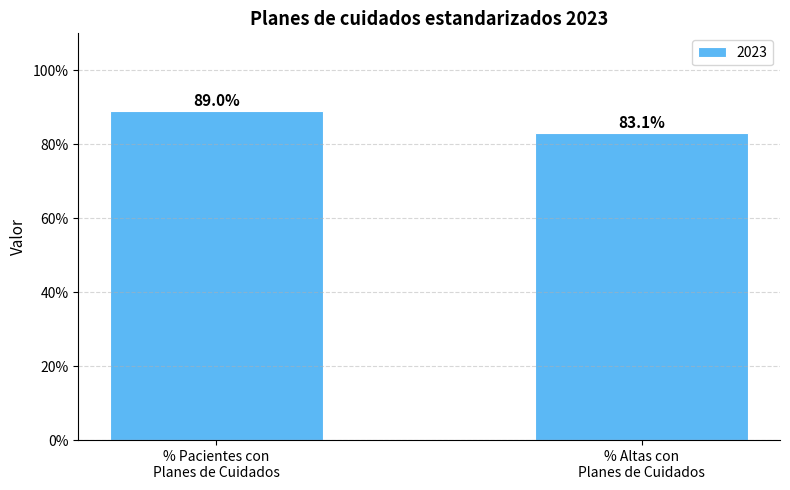

Reading right to left, list all the values displayed in this chart.

0.8	0.9